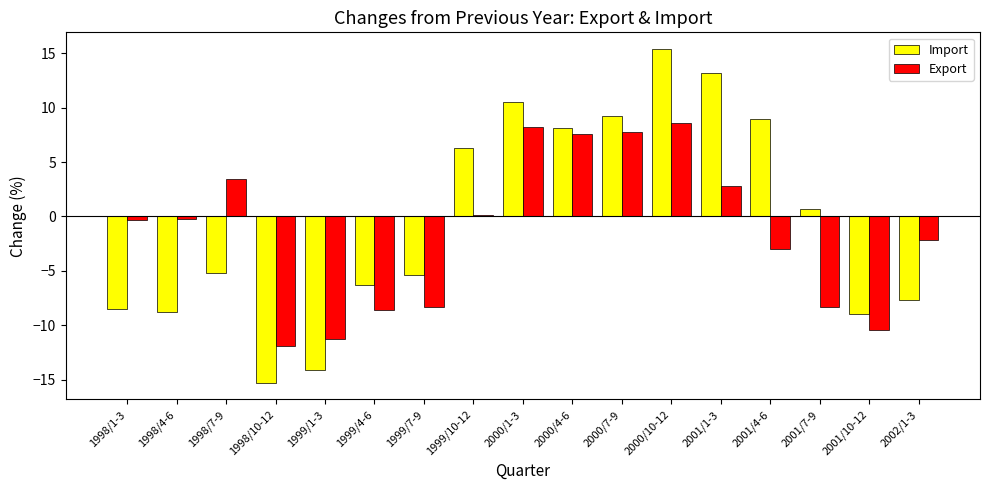

How many data points in Import are above -5?

8